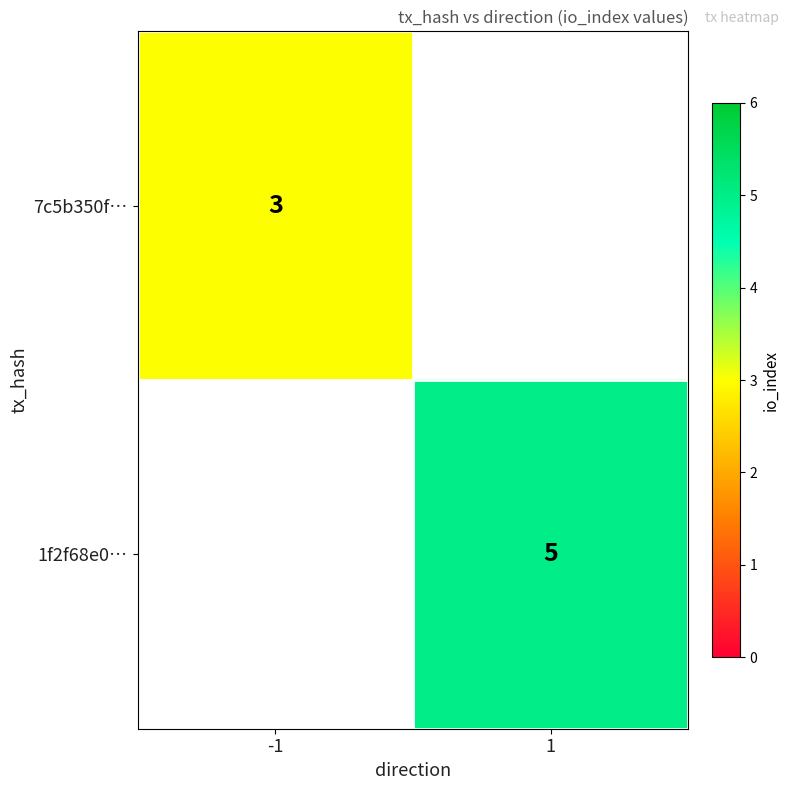

At how many categories does at least one series exceed 4?

1